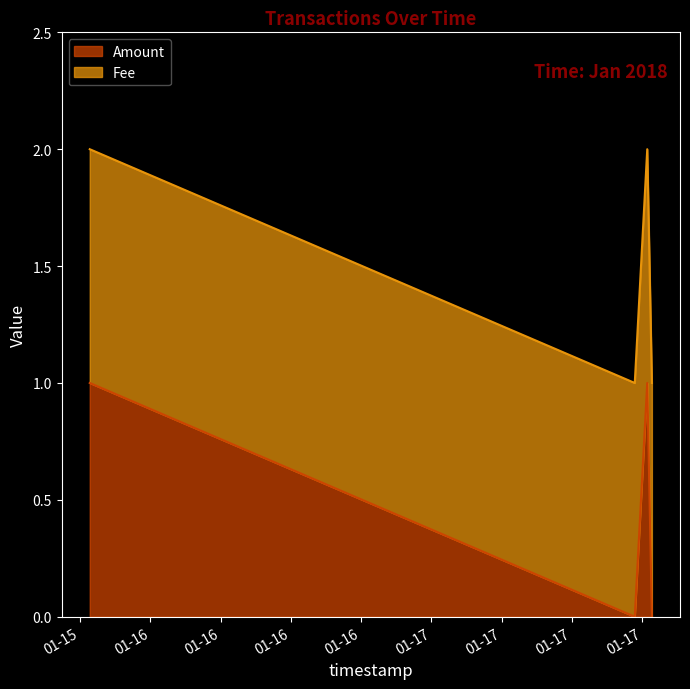

What is the change in value from 2018-01-15 18:49:04 to 2018-01-17 18:49:43?

-1